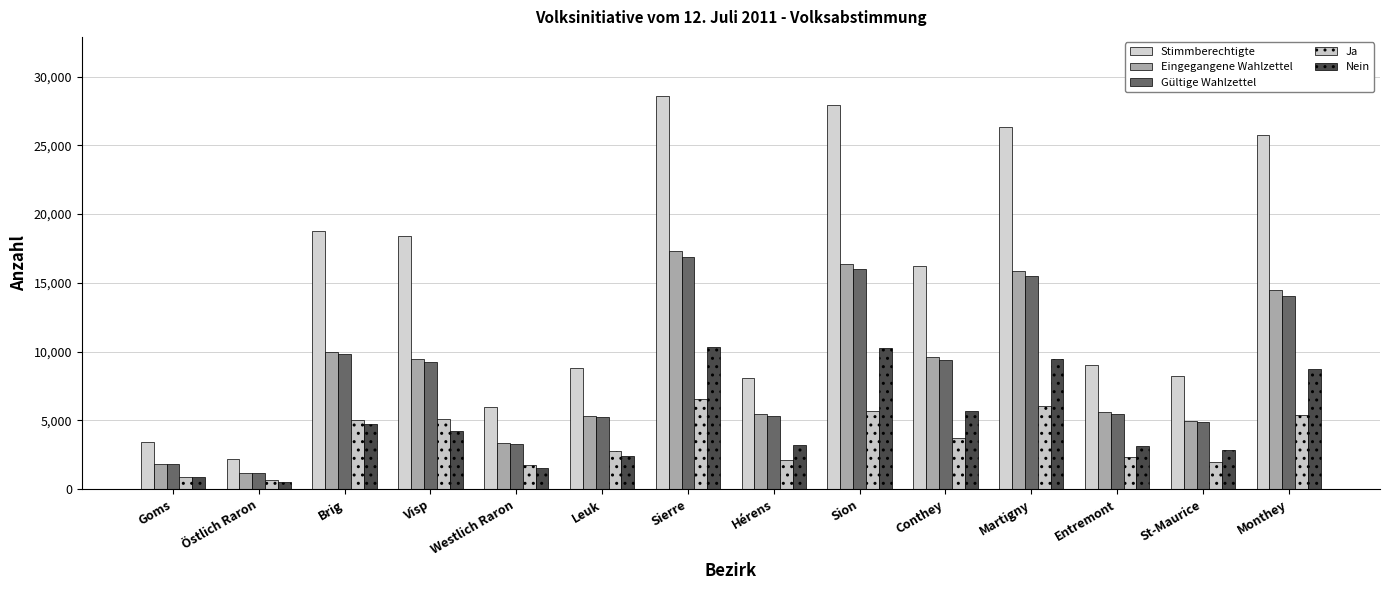

How many groups of bars are there?

14